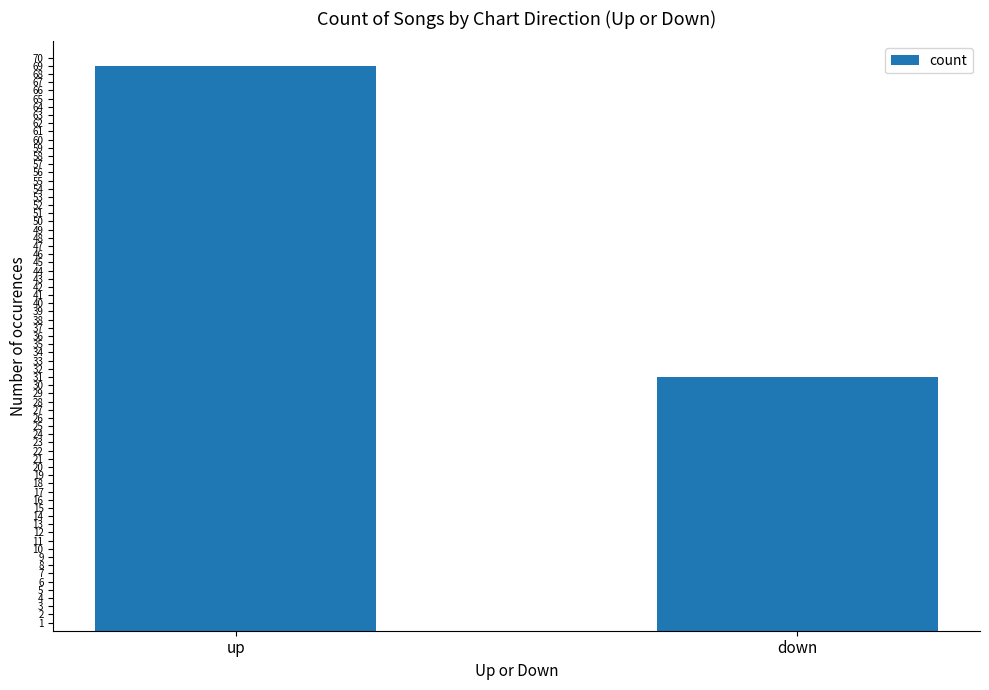

What is the label of the 2nd bar from the right?

up